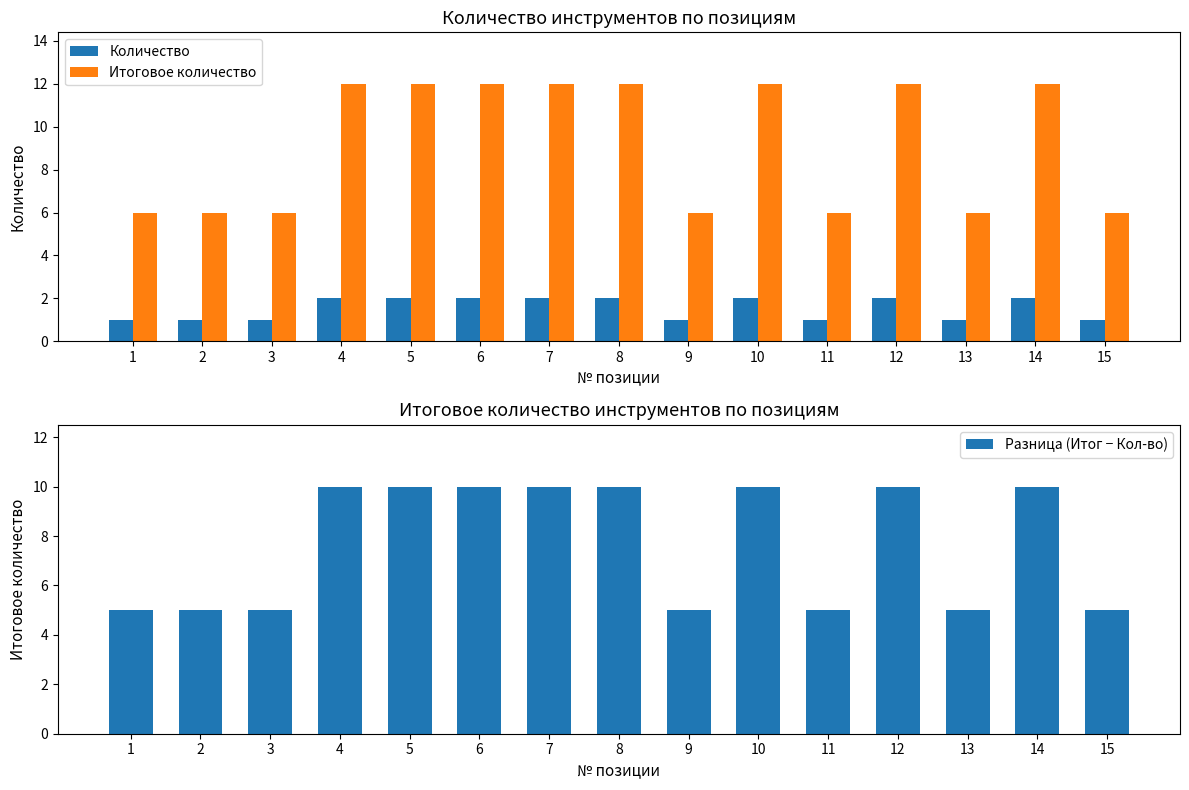

What is the spread (max minus min) of values at 7?

10